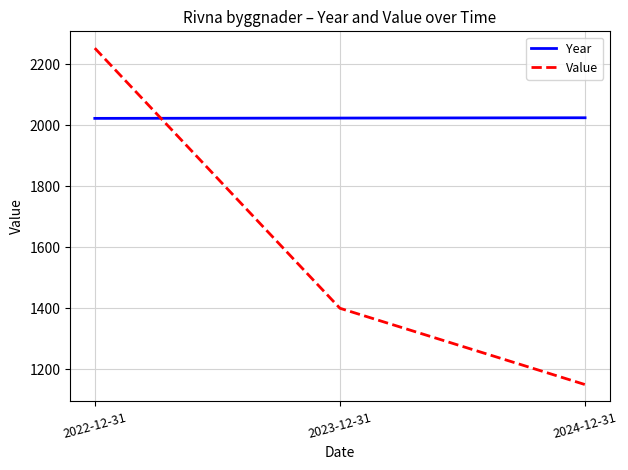

What is the difference between the maximum and second lowest values in the Value series?

852